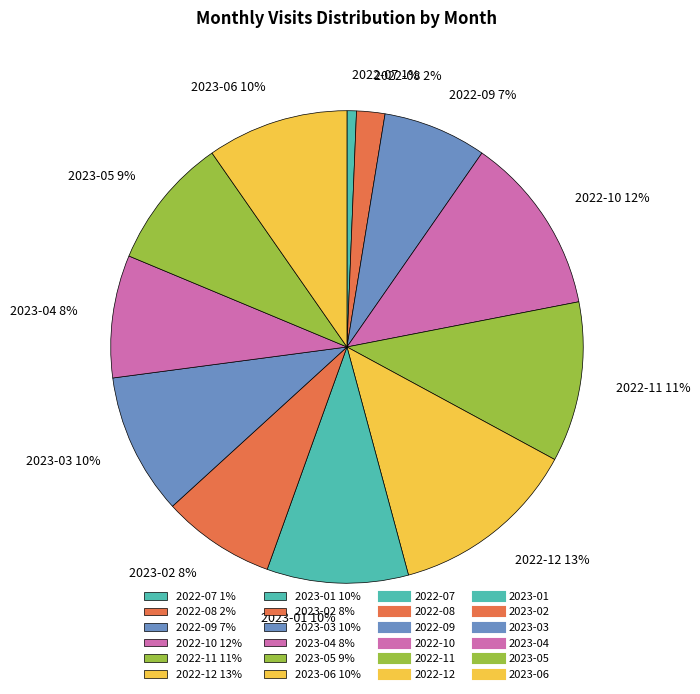

Which has a higher value, 2022-07 or 2022-11?

2022-11